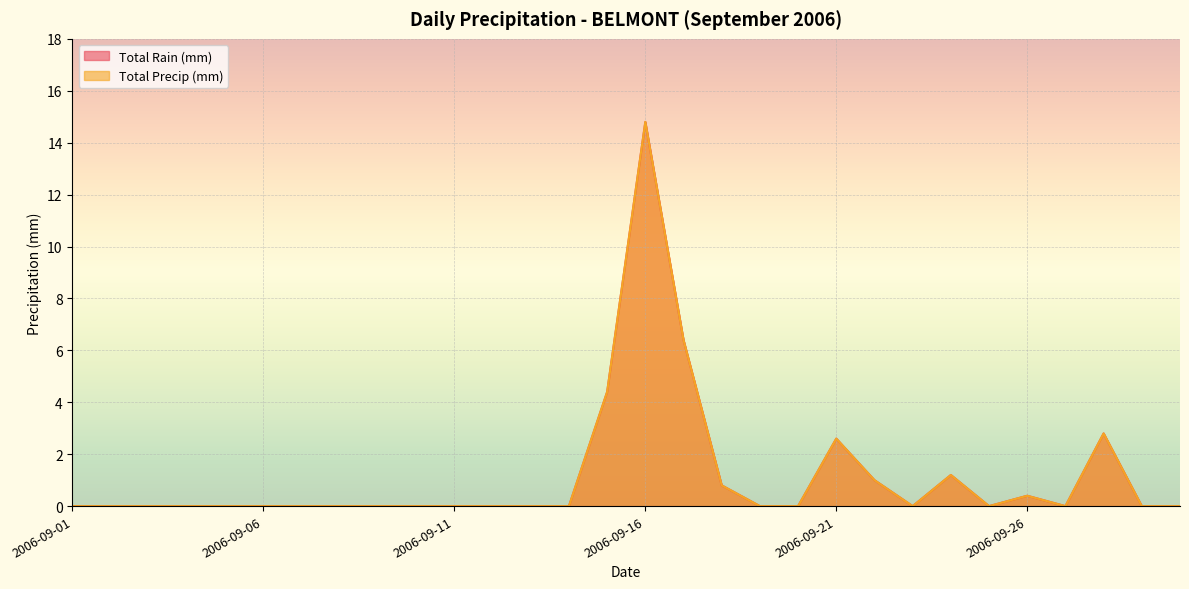

In Total Precip (mm), how many points are lower than both neighbors (excluding endpoints)?

3